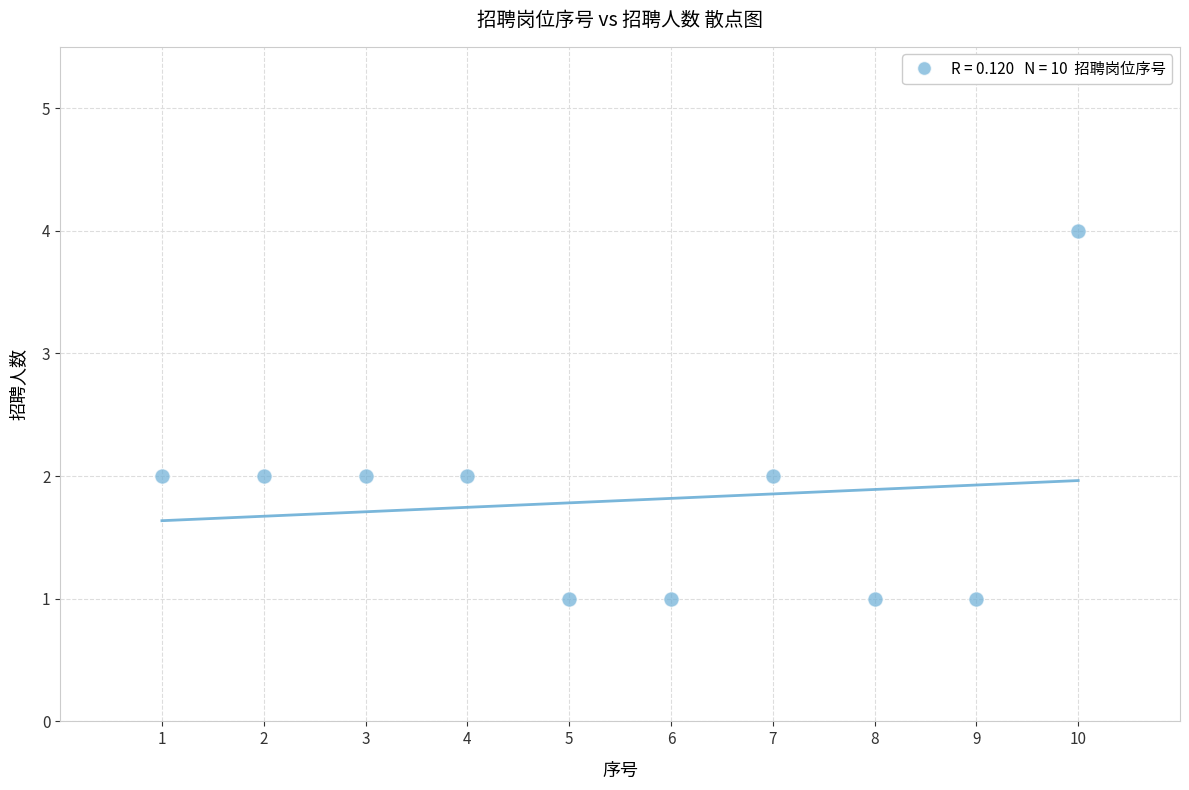

What is the average X value?

6